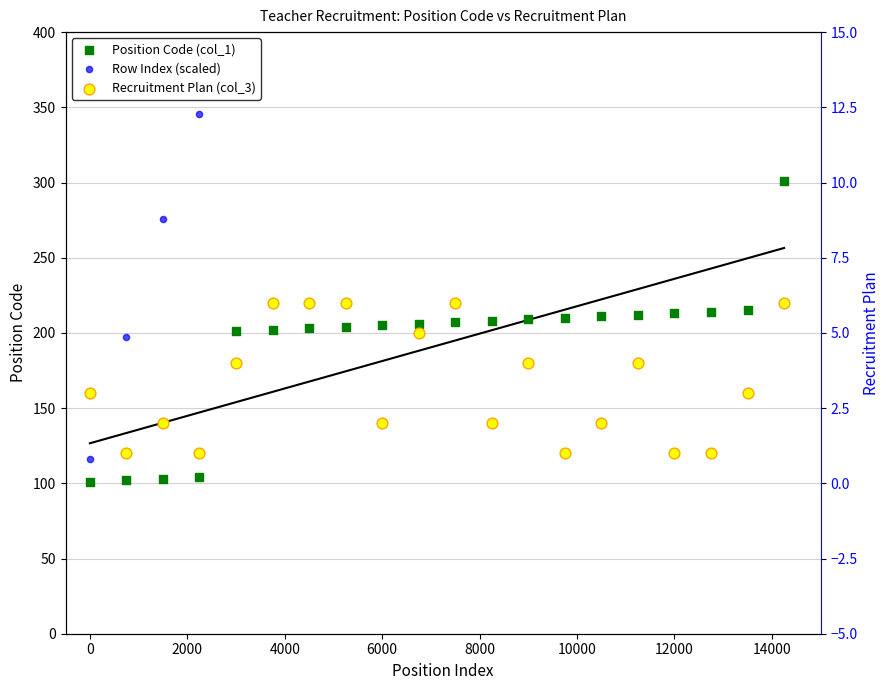

What is the total value across all series at 10?

1085.2